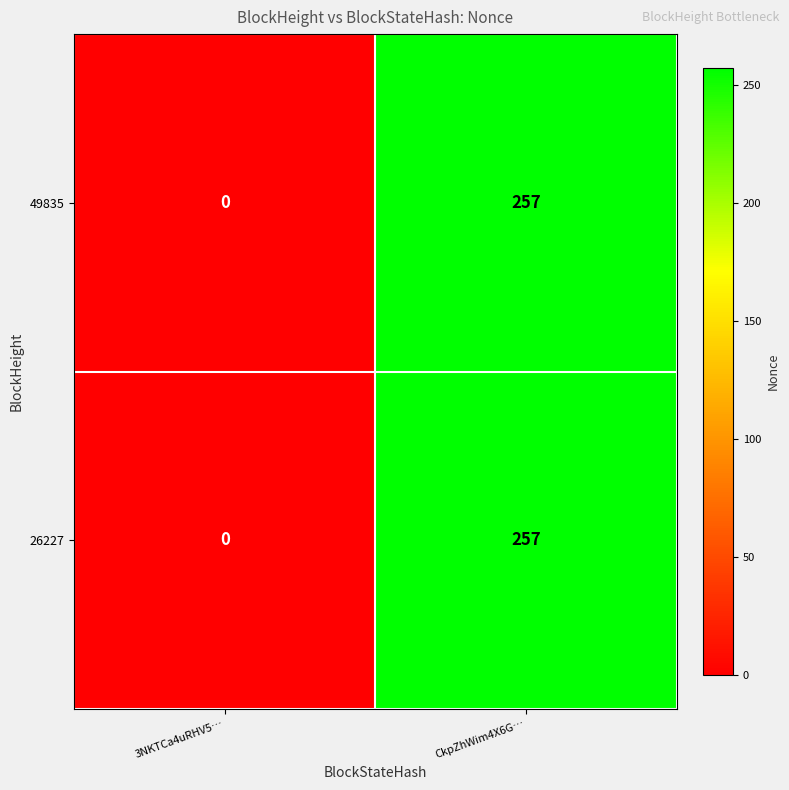

At which category does the chart reach its minimum across all series?

3NKTCa4uRHV5…